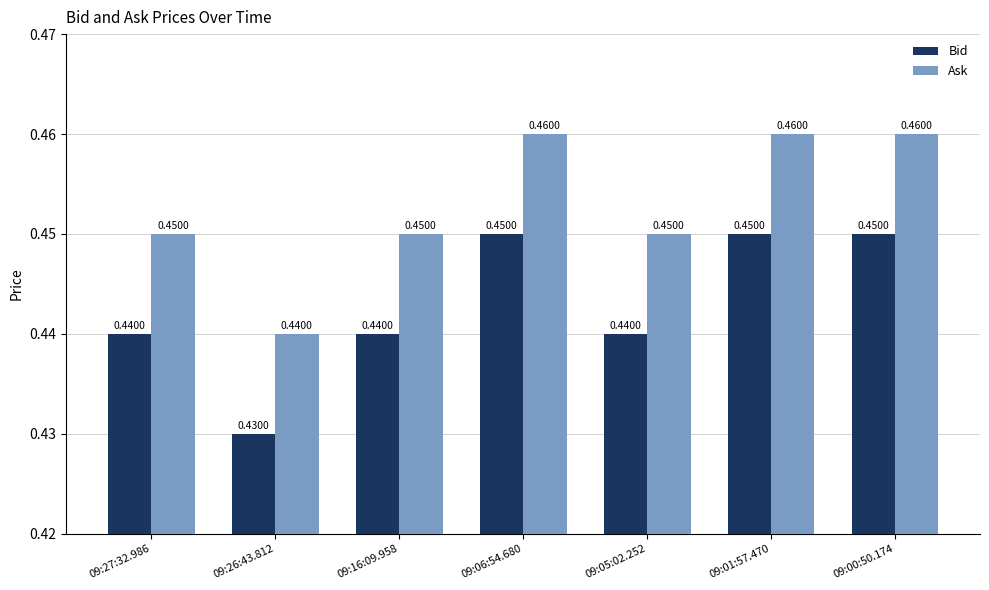

Is the value of Ask at 09:06:54.680 greater than the value of Bid at 09:26:43.812?

Yes